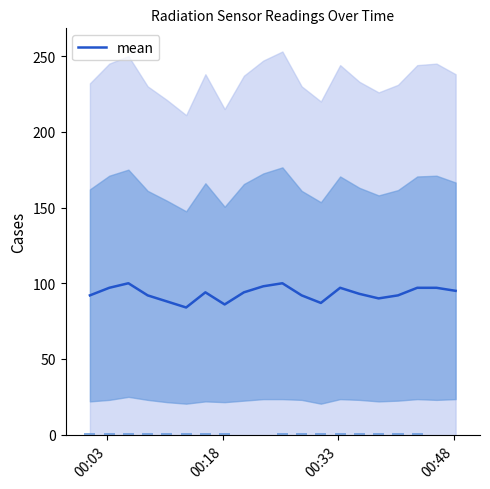

What is the highest value of the mean series?

100